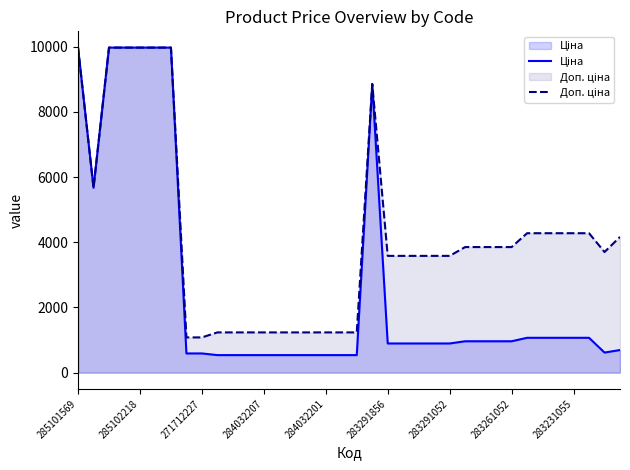

What is the spread (max minus min) of values at 283291856?

2687.7